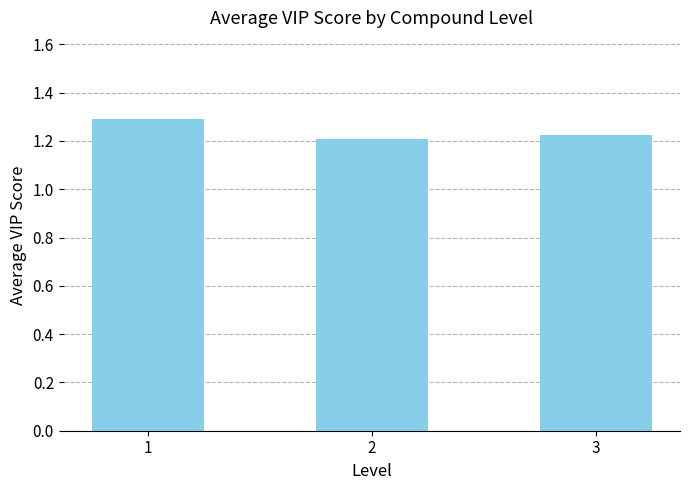

How many values are between 1 and 2?

3